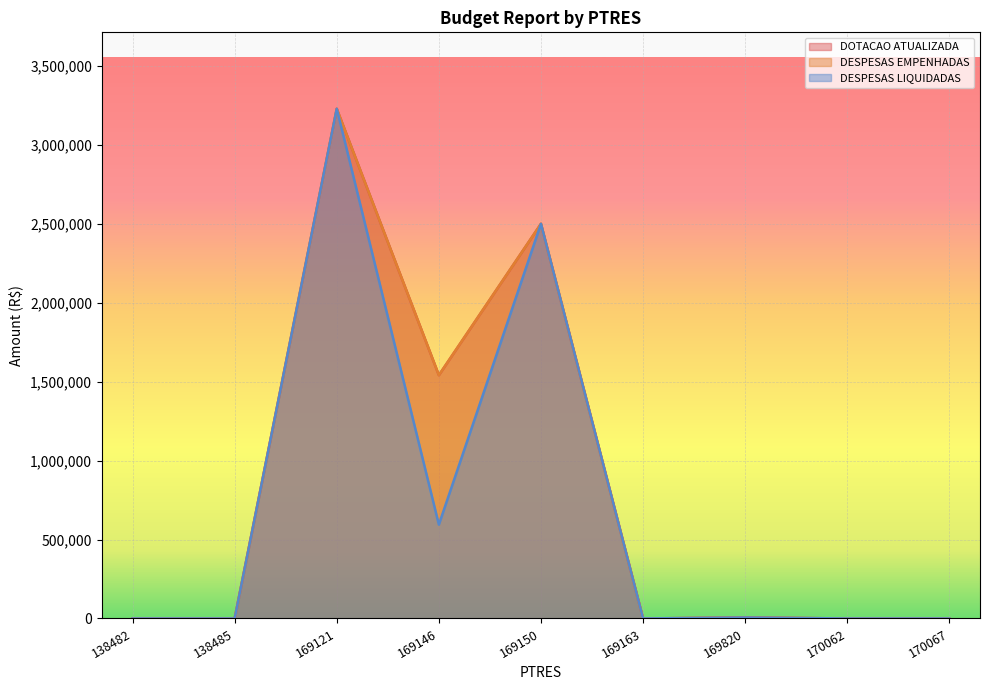

True or false: DESPESAS EMPENHADAS has a value of 4275391.8 at 169150.

False